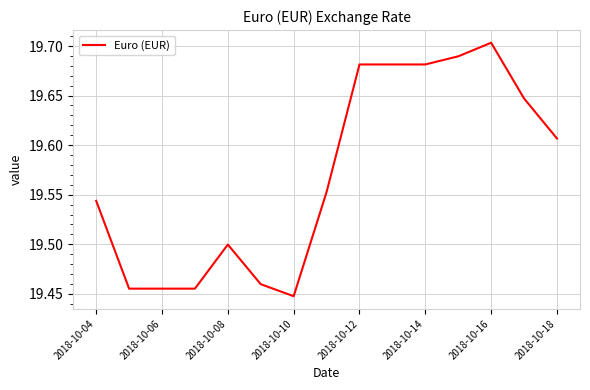

What is the difference between the maximum and minimum values?

0.3